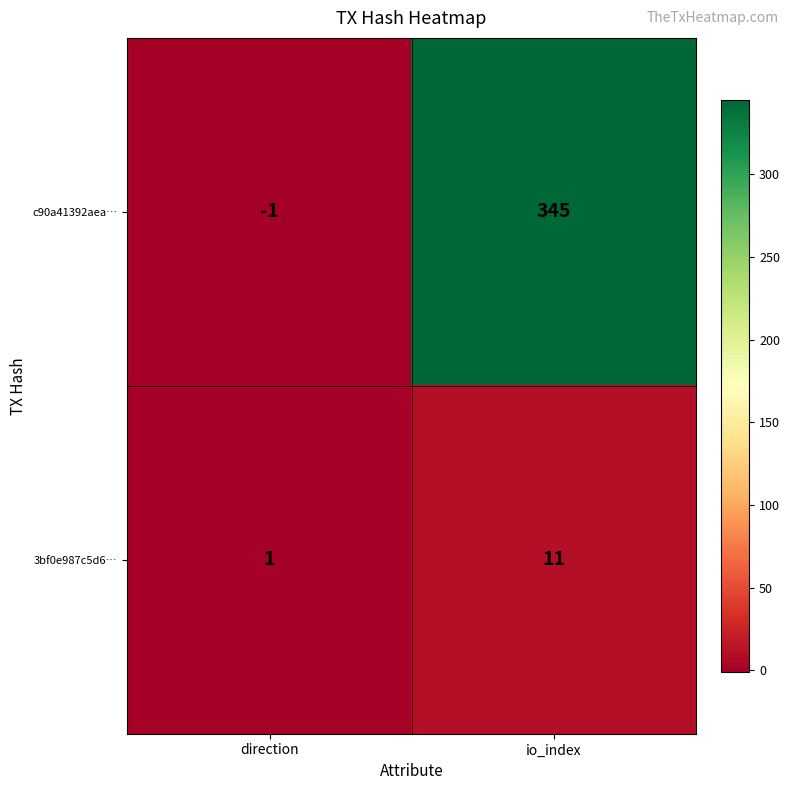

Which series has the largest total across all categories?

c90a41392aea…